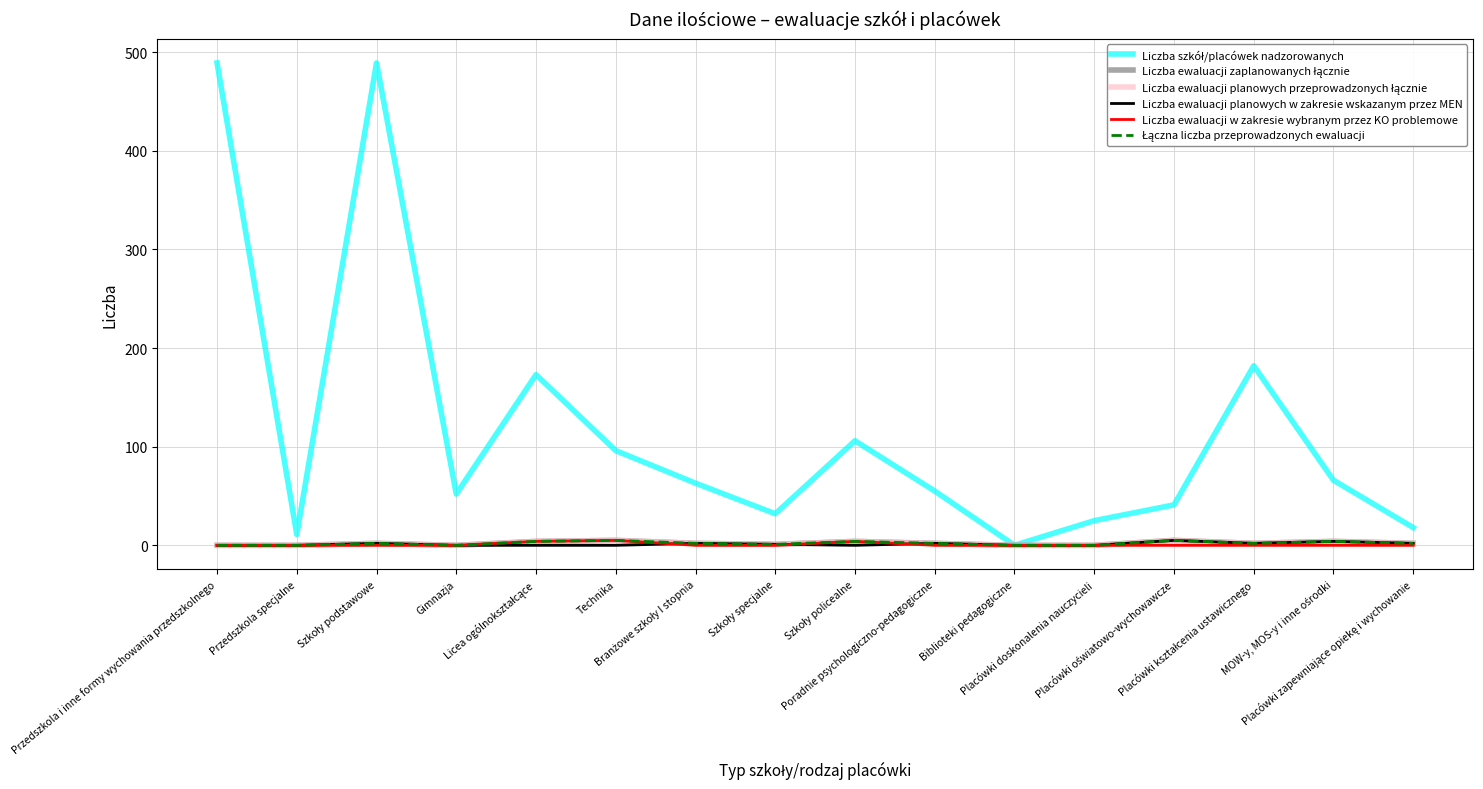

How many interior local peaks does the Liczba ewaluacji planowych w zakresie wskazanym przez MEN series have?

5